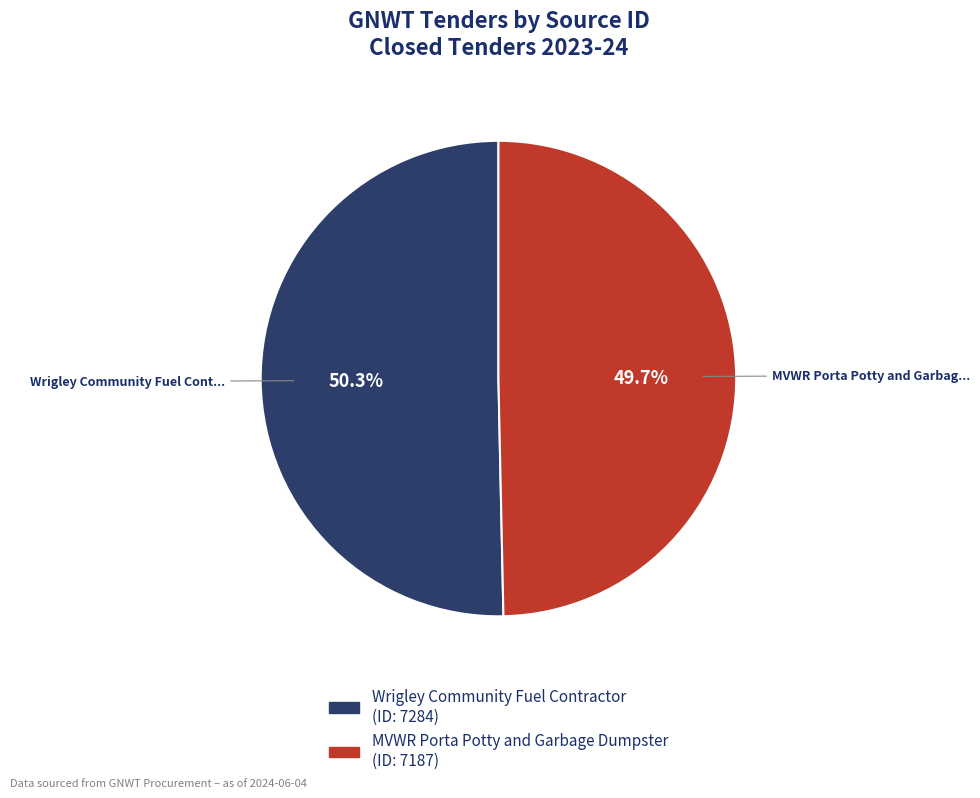

Count the number of slices in the pie.

2